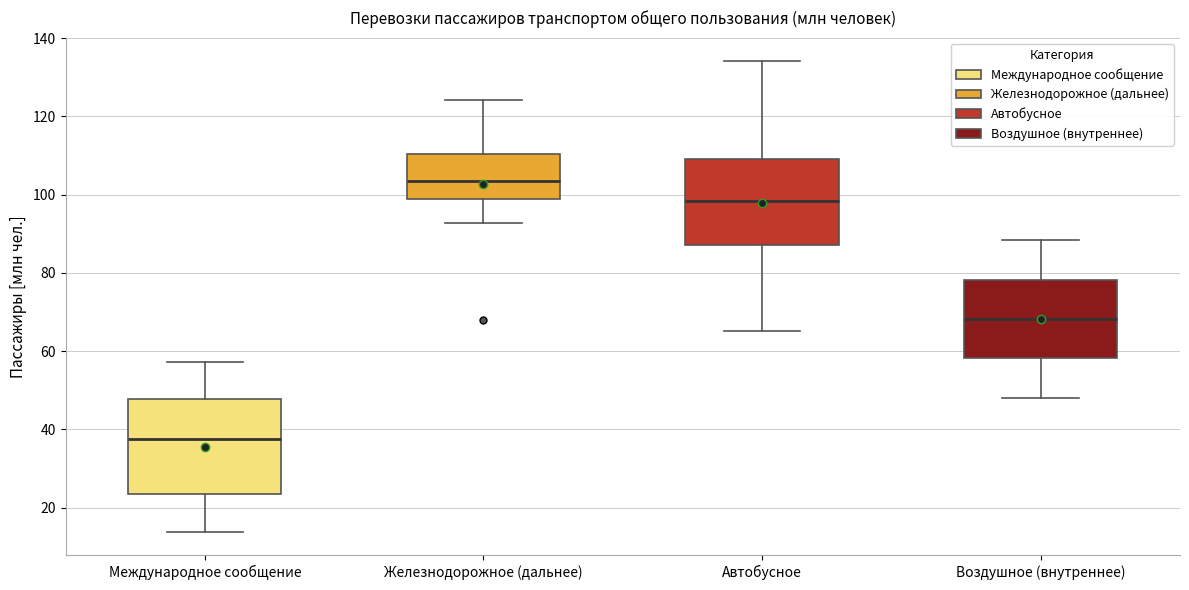

Comparing the boxes themselves (not the whiskers), which one is the tallest?

Международное сообщение